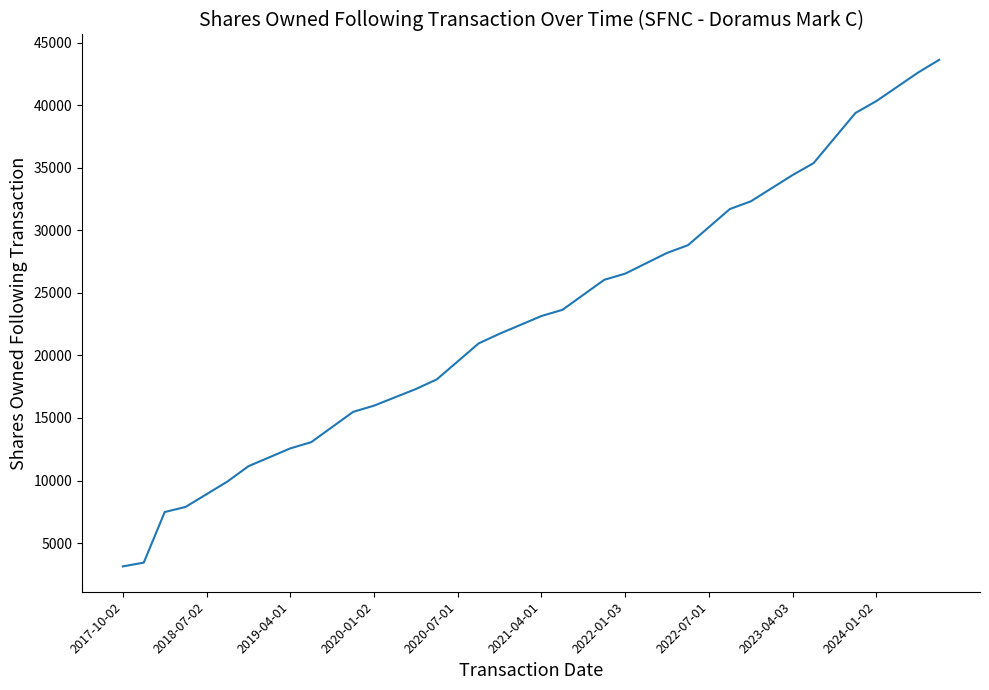

What is the maximum value shown in the chart?

43628